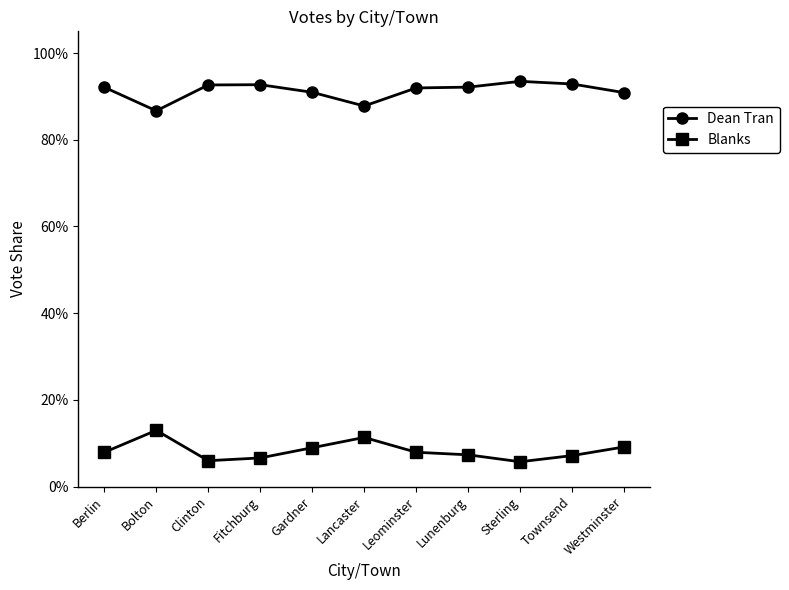

What is the average value of the Blanks series?

0.1